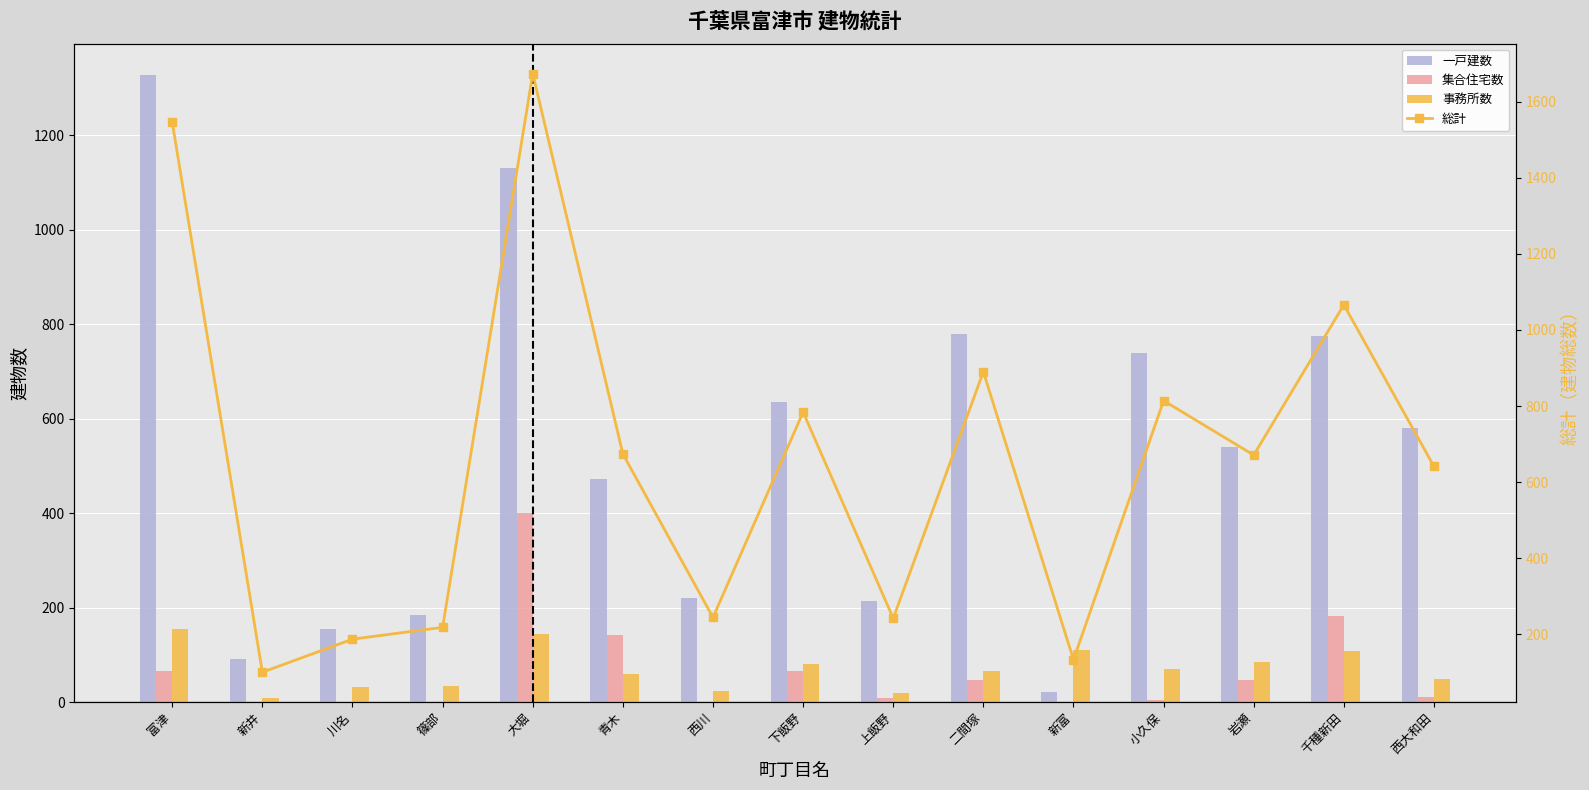

Reading left to right, what are all the values shown in this chart?

一戸建数: 富津=1327	新井=91	川名=155	篠部=184	大堀=1130	青木=472	西川=220	下飯野=636	上飯野=214	二間塚=779	新富=21	小久保=739	岩瀬=540	千種新田=775	西大和田=580
集合住宅数: 富津=65	新井=0	川名=0	篠部=0	大堀=400	青木=142	西川=0	下飯野=67	上飯野=9	二間塚=46	新富=1	小久保=4	岩瀬=46	千種新田=182	西大和田=11
事務所数: 富津=154	新井=9	川名=32	篠部=34	大堀=144	青木=60	西川=24	下飯野=81	上飯野=19	二間塚=65	新富=111	小久保=71	岩瀬=85	千種新田=109	西大和田=50
総計: 富津=1546	新井=100	川名=187	篠部=218	大堀=1674	青木=674	西川=244	下飯野=784	上飯野=242	二間塚=890	新富=133	小久保=814	岩瀬=671	千種新田=1066	西大和田=641